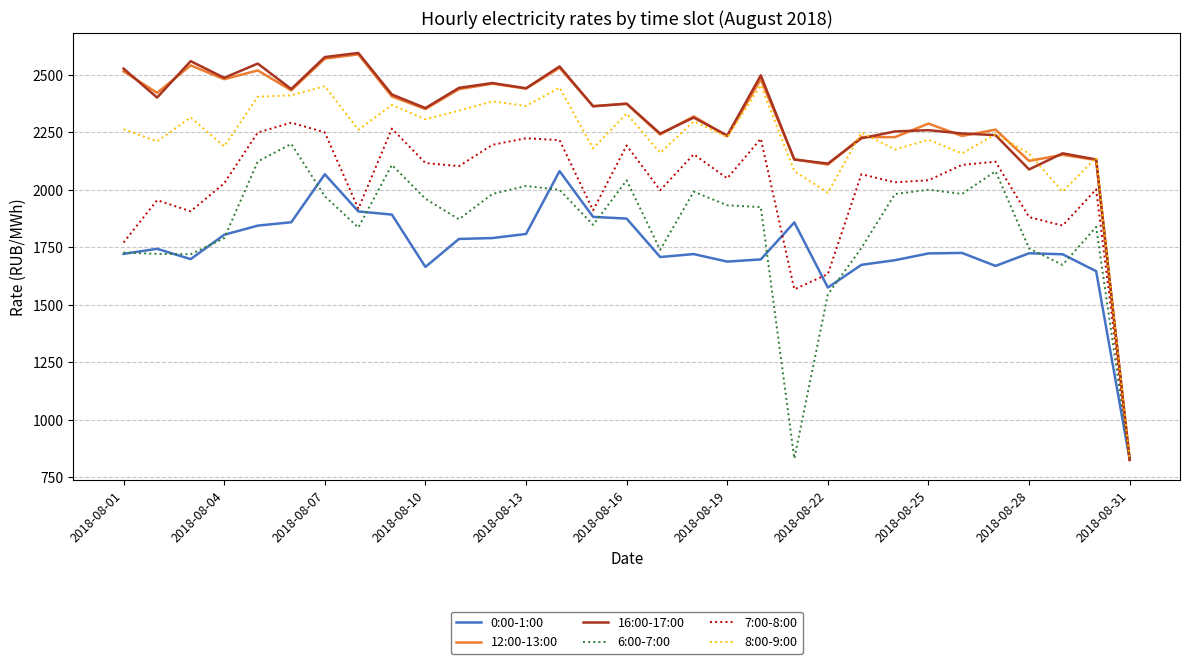

How many categories are shown in the chart?

31